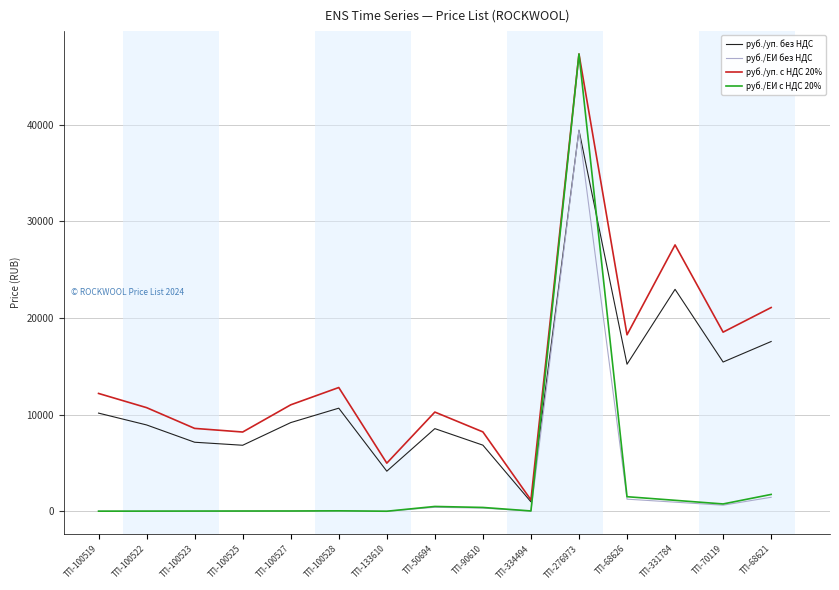

Does the chart display data point markers on the line(s)?

No